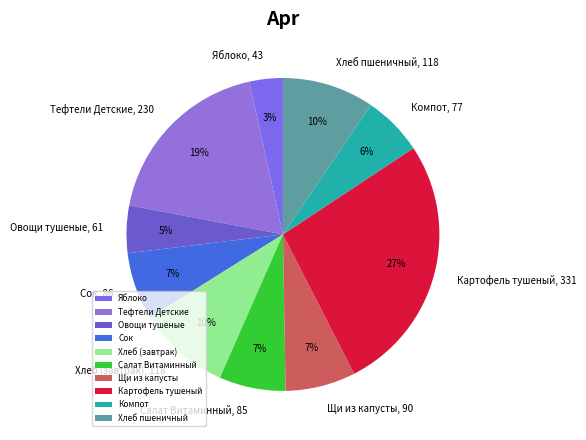

Does Хлеб пшеничный represent more than half of the total?

No